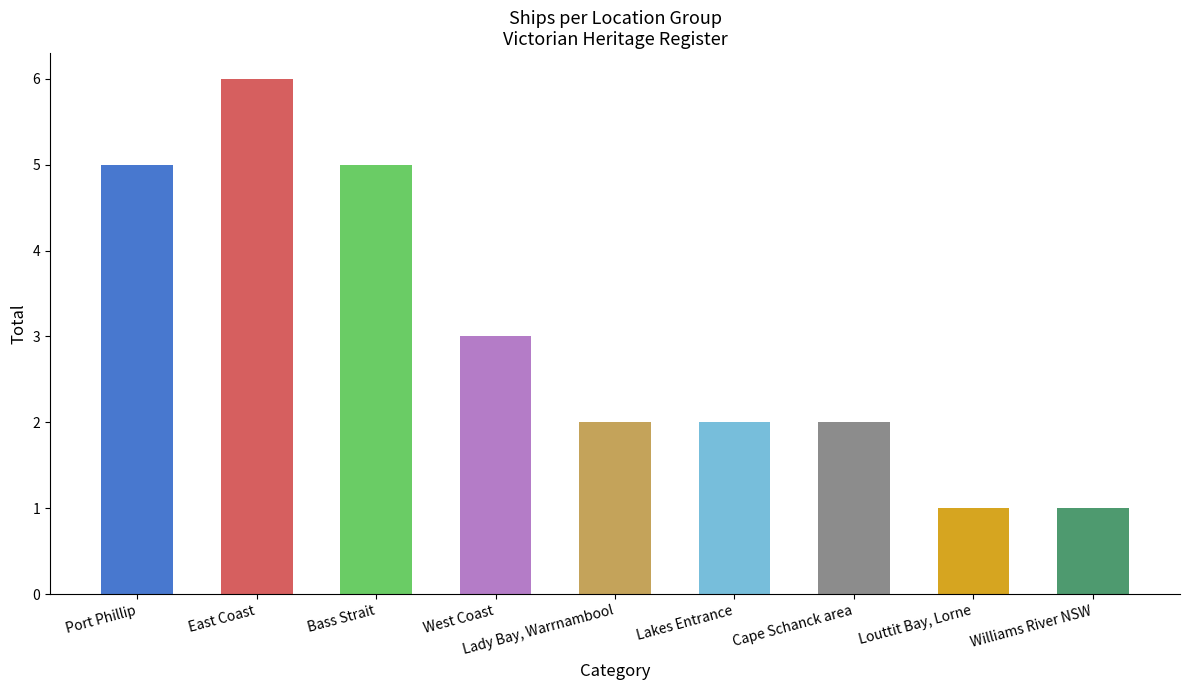

What is the sum of the values at Lakes Entrance and Louttit Bay, Lorne?

3